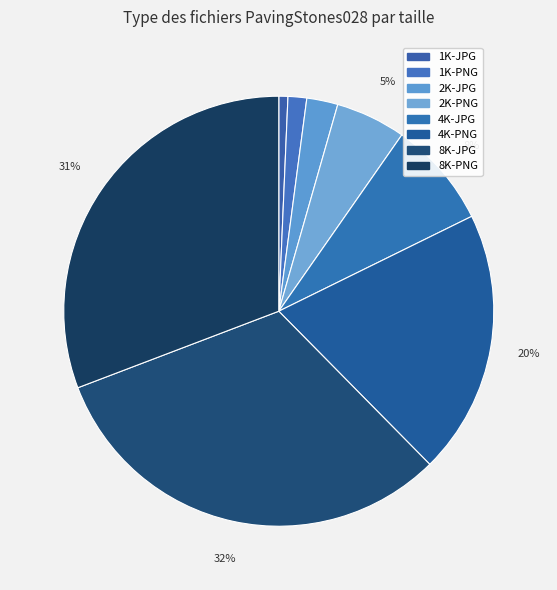

Count the number of slices in the pie.

8